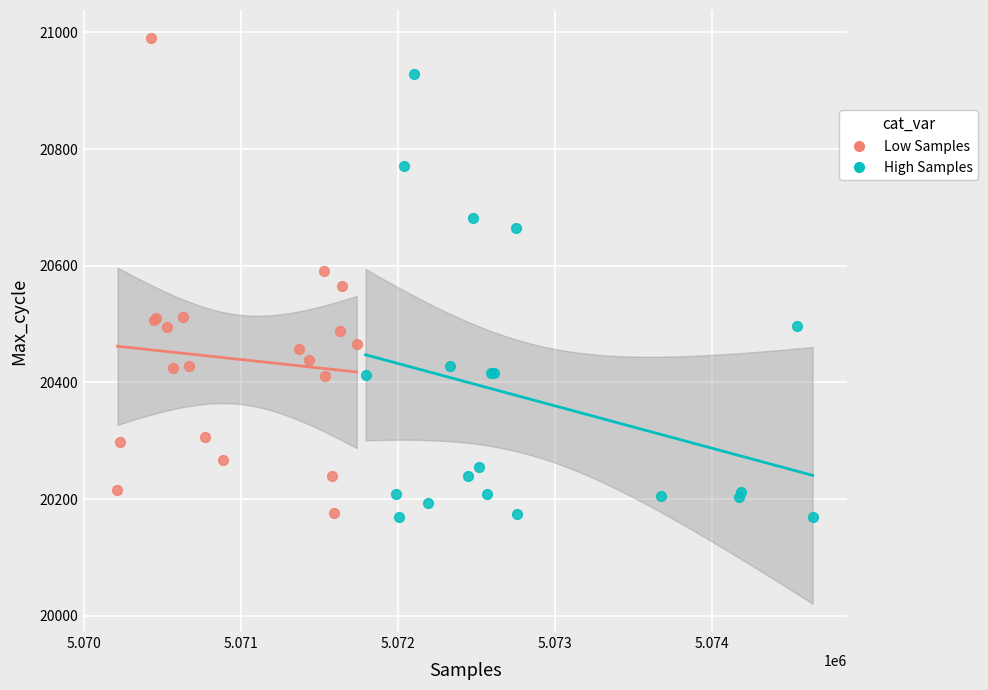

Which series has the widest spread of Y values?

Low Samples